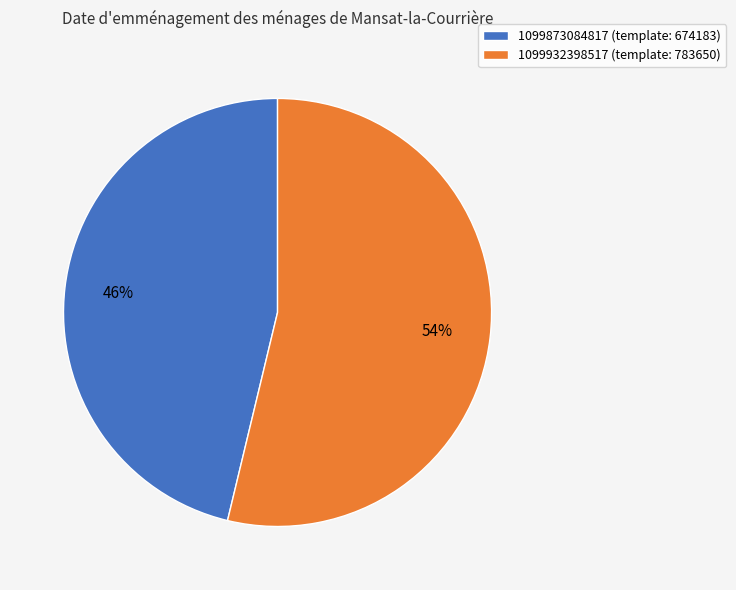

True or false: 1099873084817 accounts for 37% of the total.

False